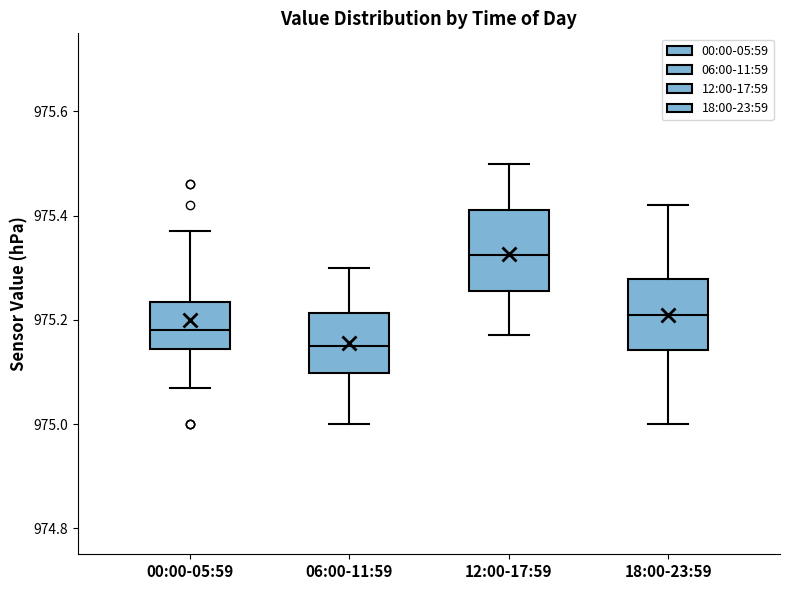

Which box's median line is the lowest?

06:00-11:59